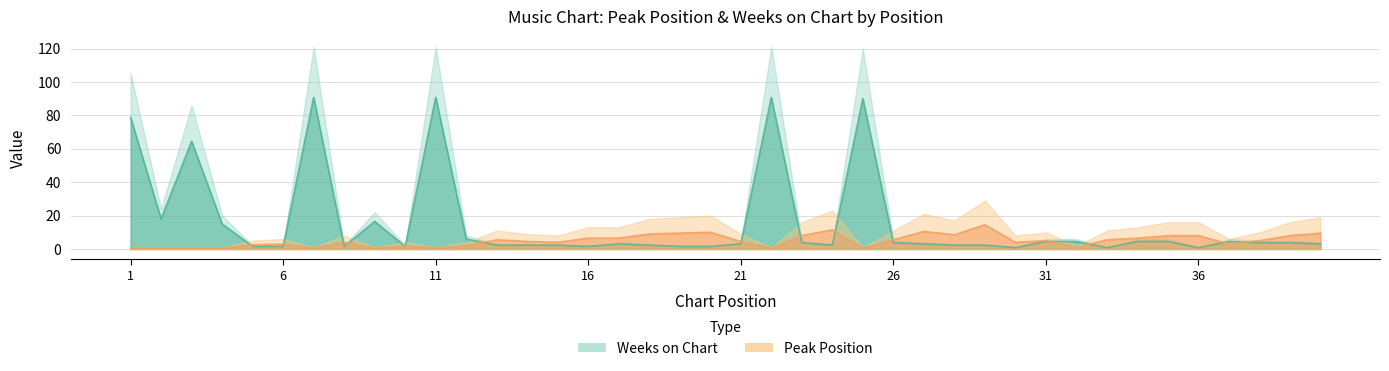

Does the chart display data point markers on the line(s)?

No